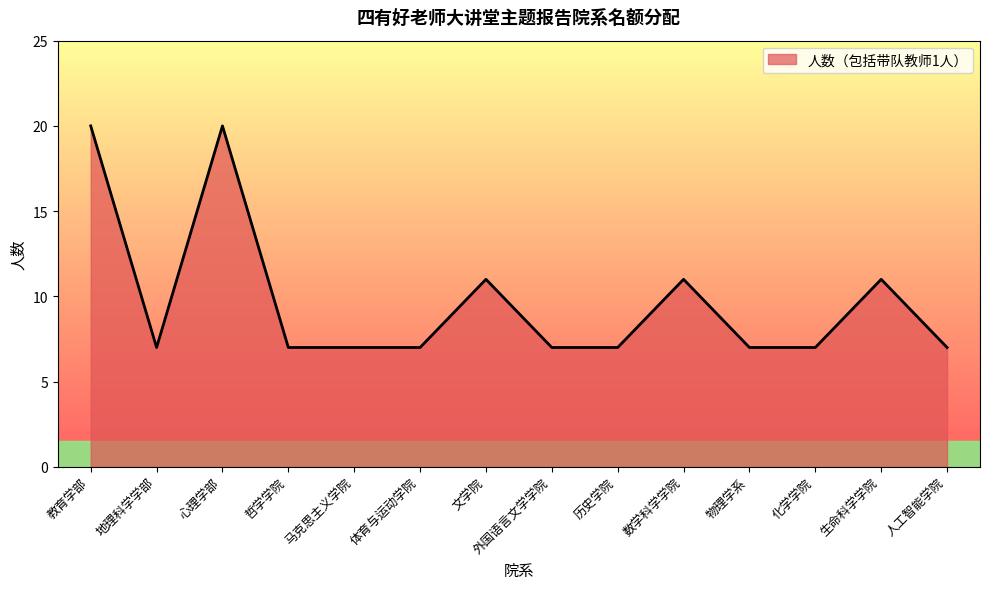

Is it true that the value at 人工智能学院 is 7?

True